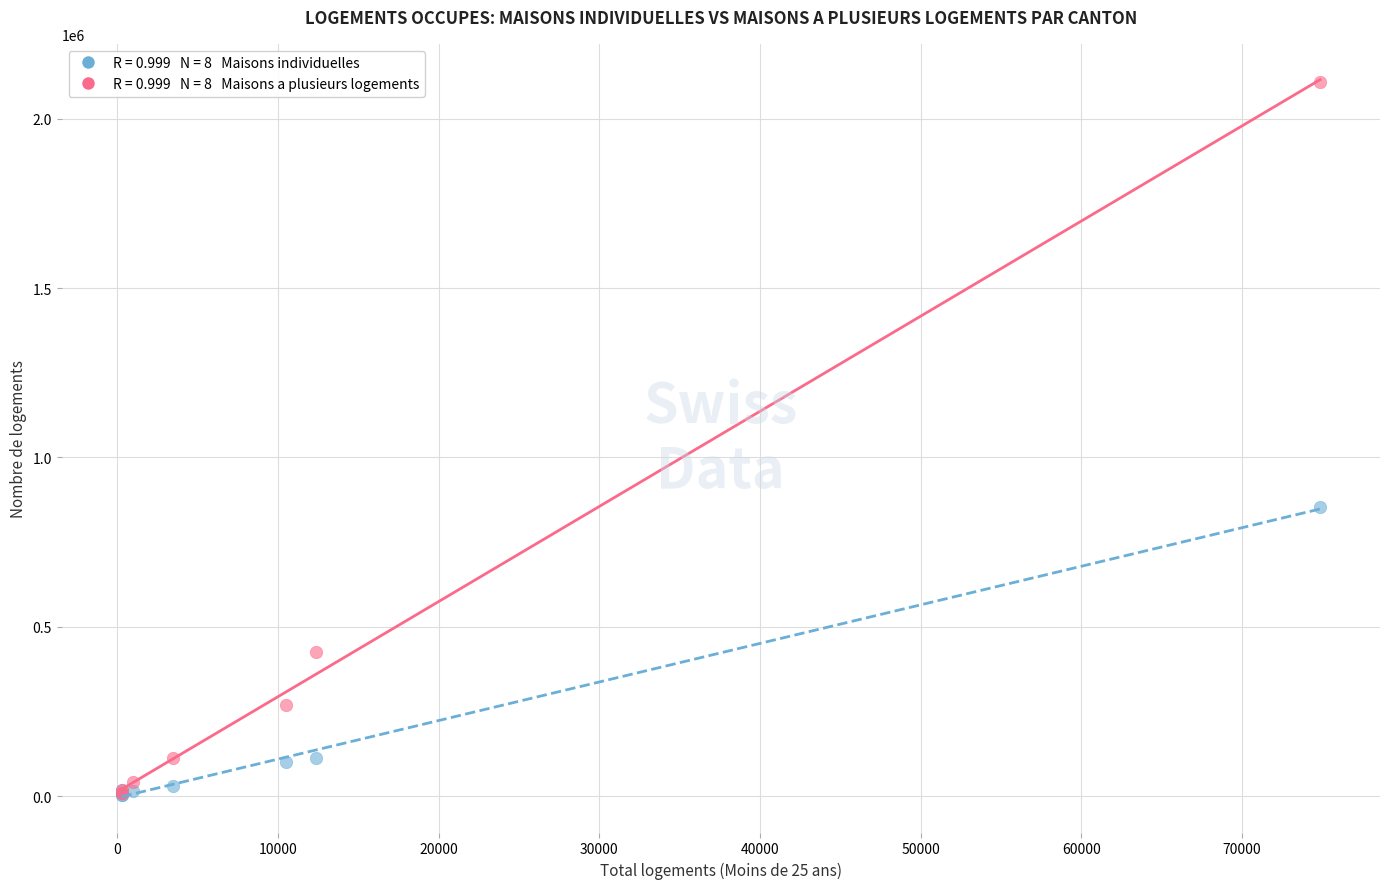

Across all series, what Y value is closest to 1056407?

853701